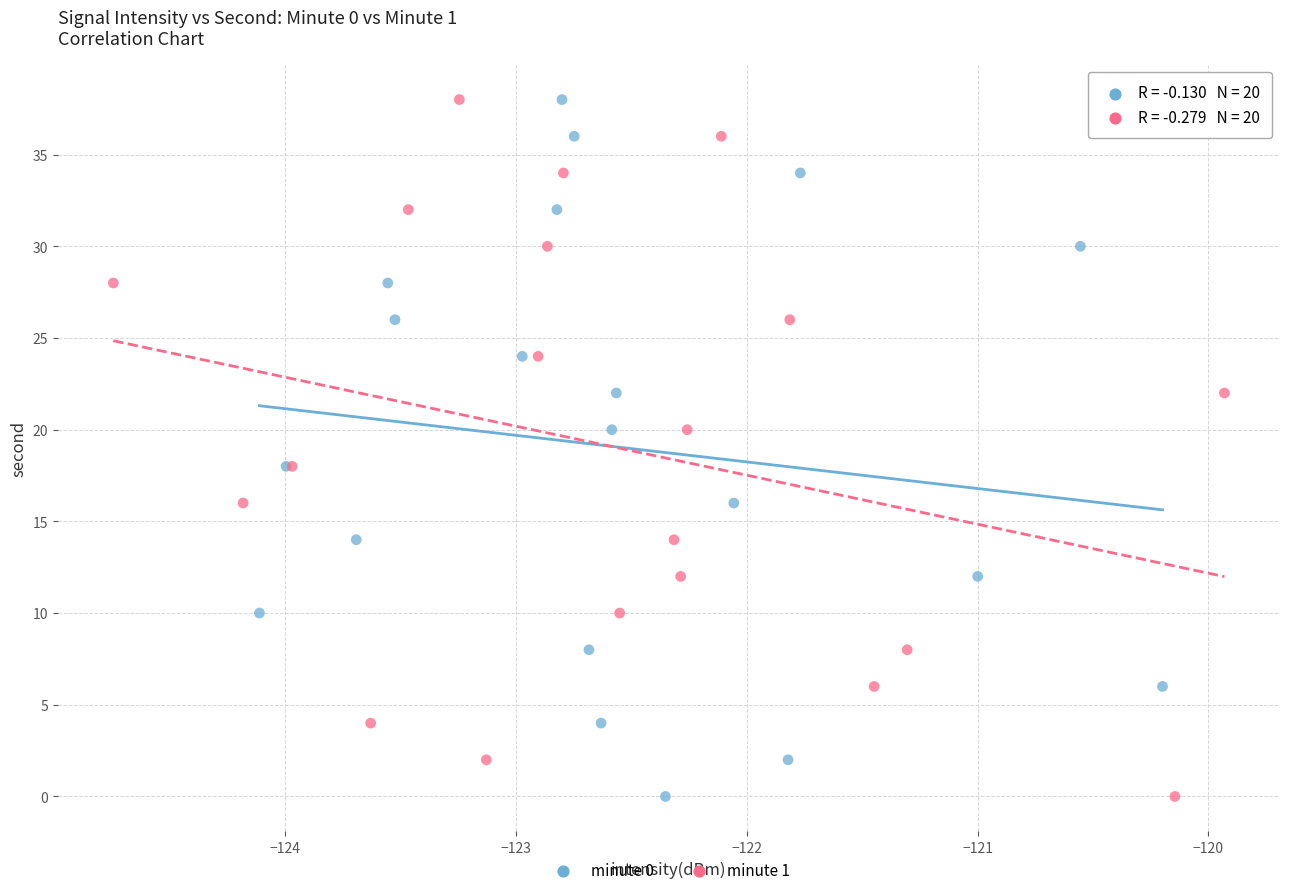

What are all the series names shown in the legend?

minute 0, minute 1